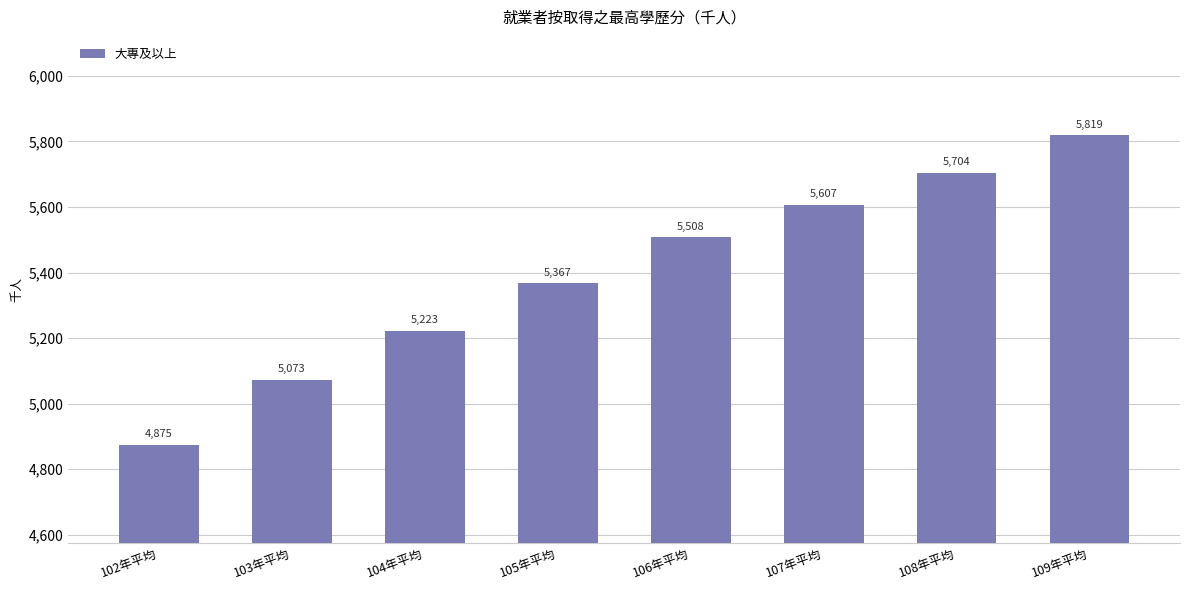

What is the change in value from 102年平均 to 109年平均?

+944